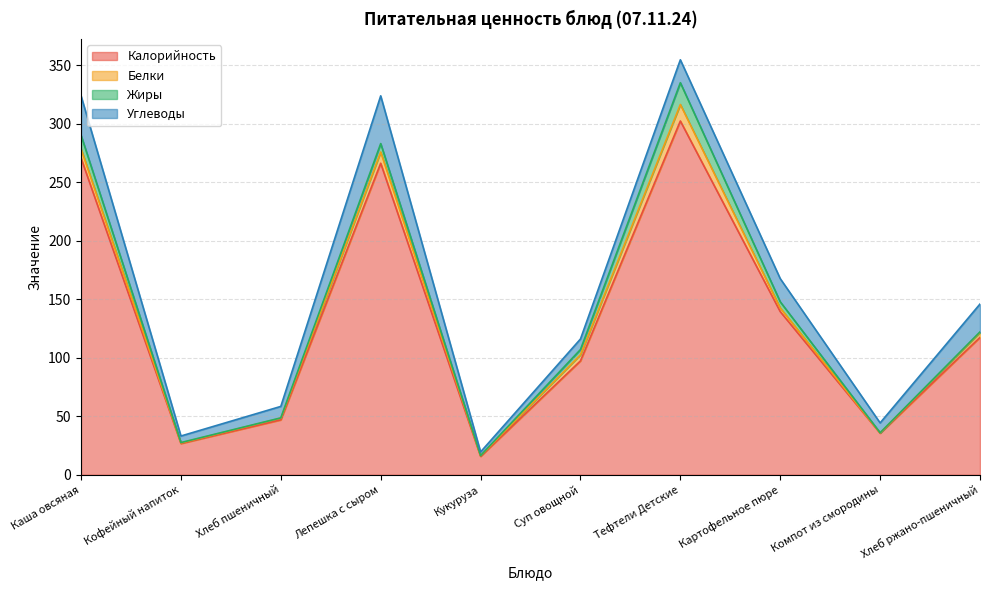

The Жиры series shows 0.1 at Компот из смородины. True or false?

False